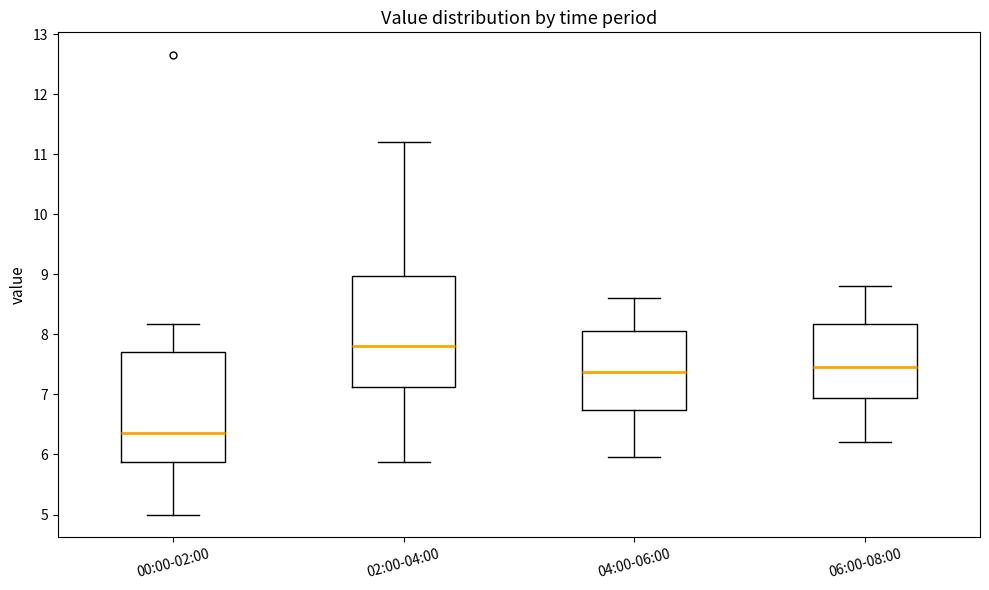

Reading left to right, transcribe this box plot: for each box, give where its median line is, the range the box spans, and where its two whiskers end, as read against the y-axis. The values are not printed on the chart, so give them approximately, as read against the axis.

00:00-02:00: median 6.4, box 5.9 to 7.7, whiskers 5.0 to 8.2
02:00-04:00: median 7.8, box 7.1 to 9.0, whiskers 5.9 to 11.2
04:00-06:00: median 7.4, box 6.7 to 8.1, whiskers 6.0 to 8.6
06:00-08:00: median 7.5, box 6.9 to 8.2, whiskers 6.2 to 8.8